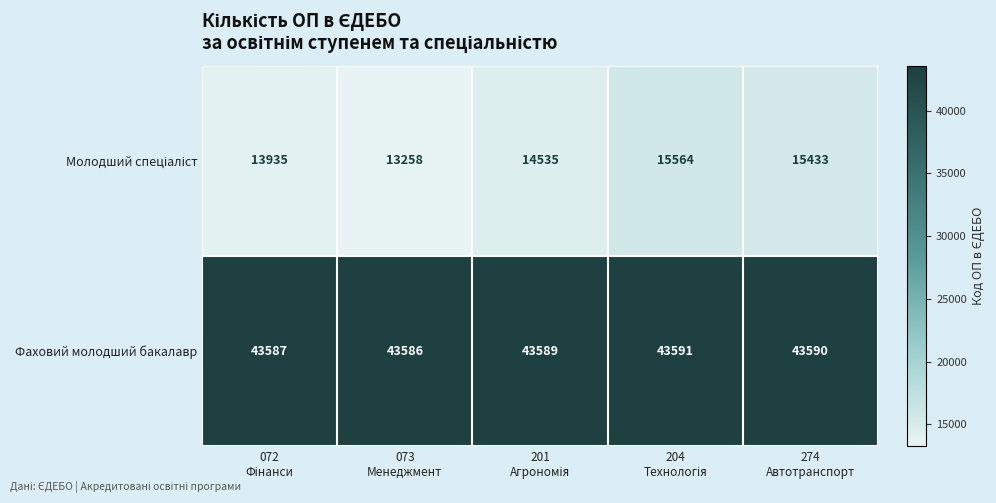

How many data points in Фаховий молодший бакалавр are less than 43589?

2